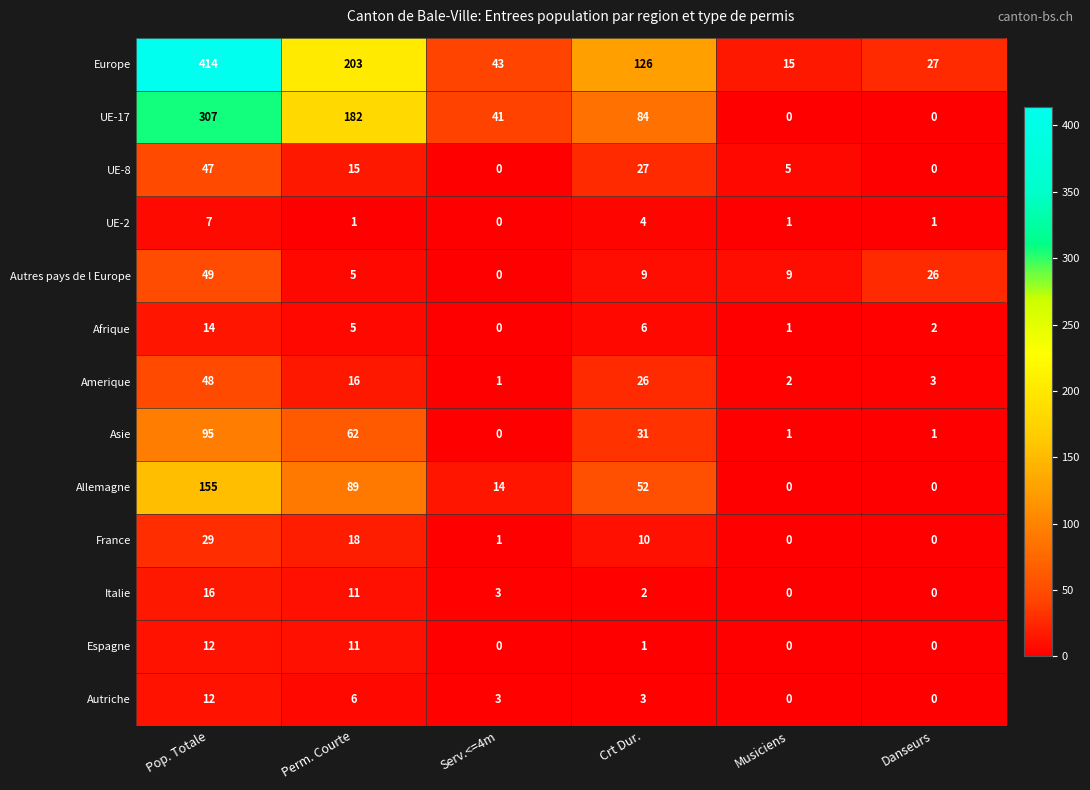

What is the difference between the second highest and minimum values in the Afrique series?

6